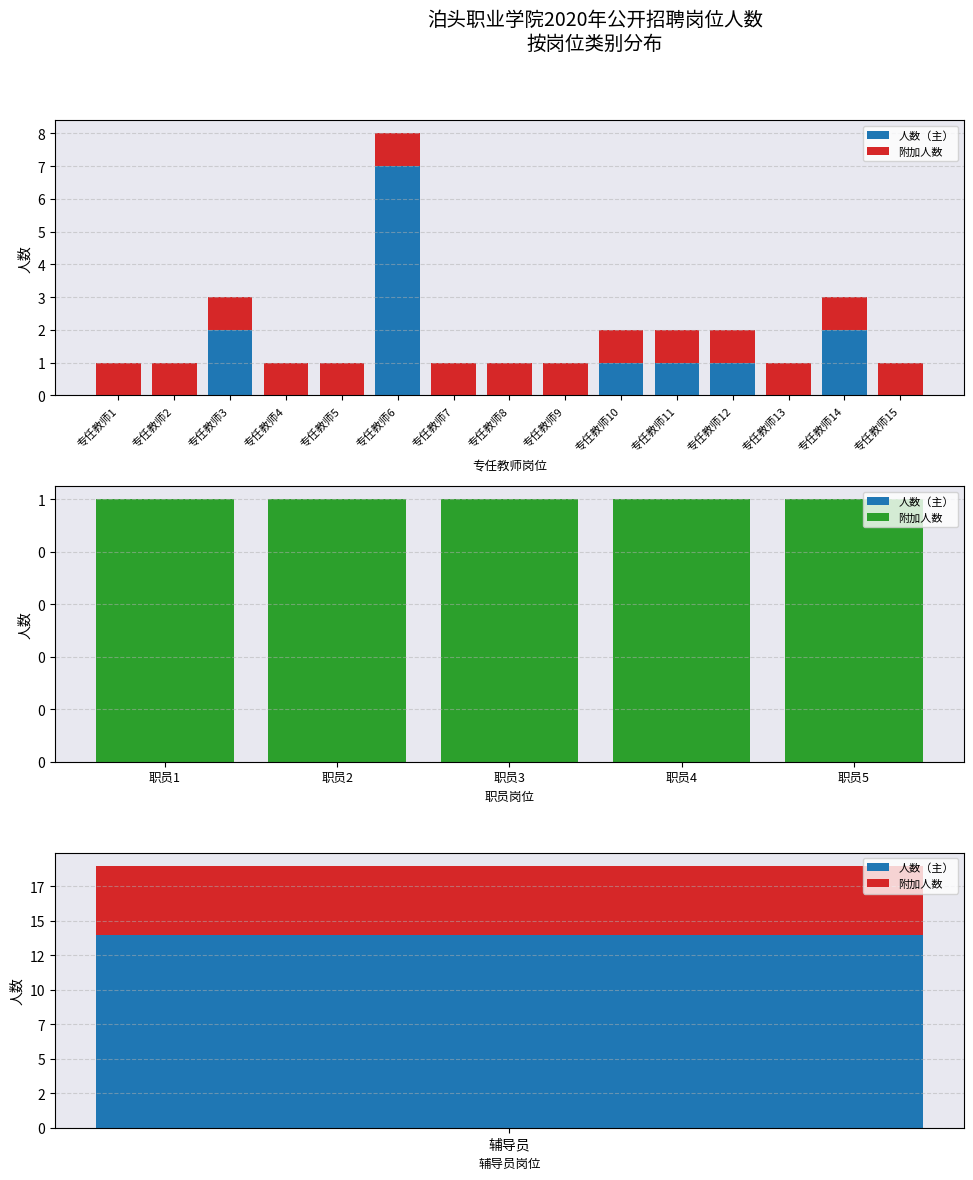

What is the spread (max minus min) of values at 职员3?

1